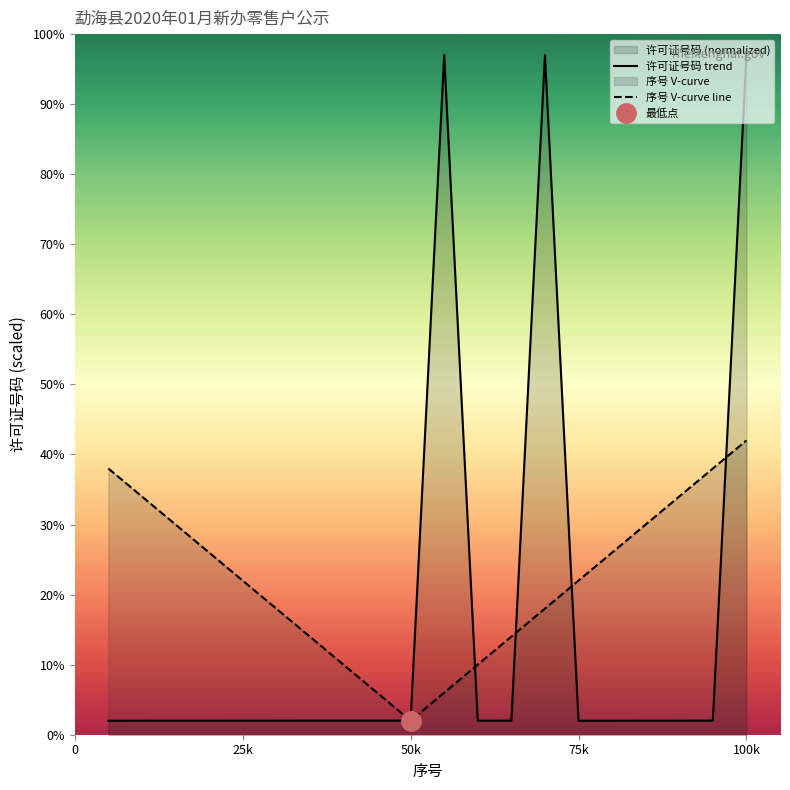

What is the minimum value shown in the chart?

2.0